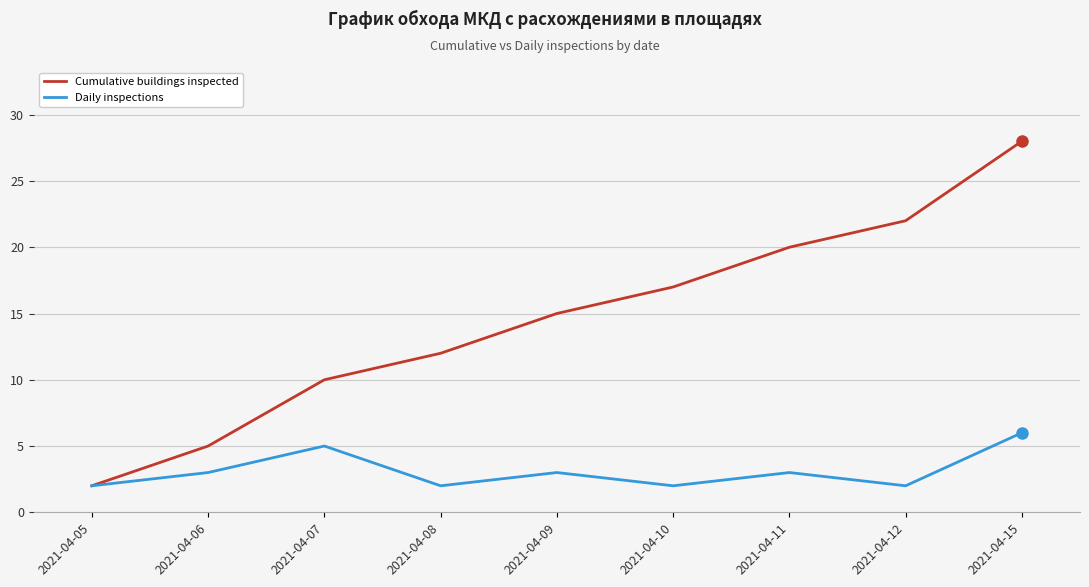

What is the highest value of the Daily inspections series?

6